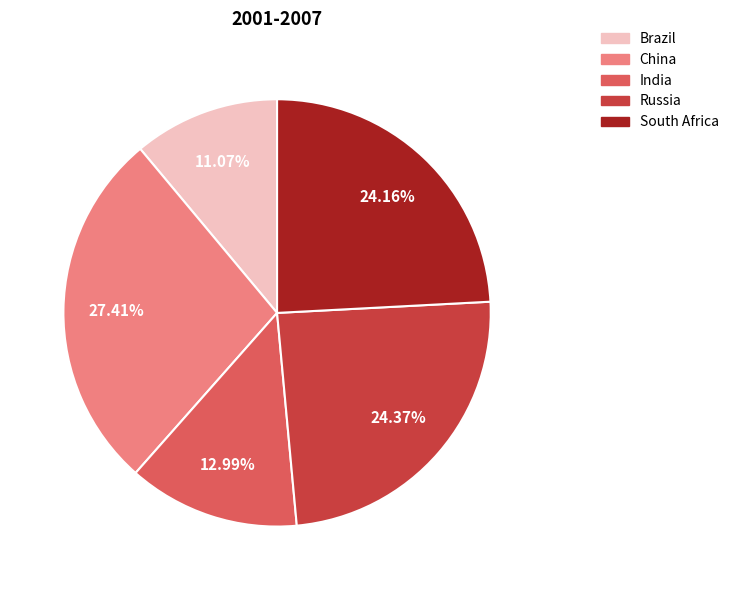

Which category has the smallest portion of the pie?

Brazil